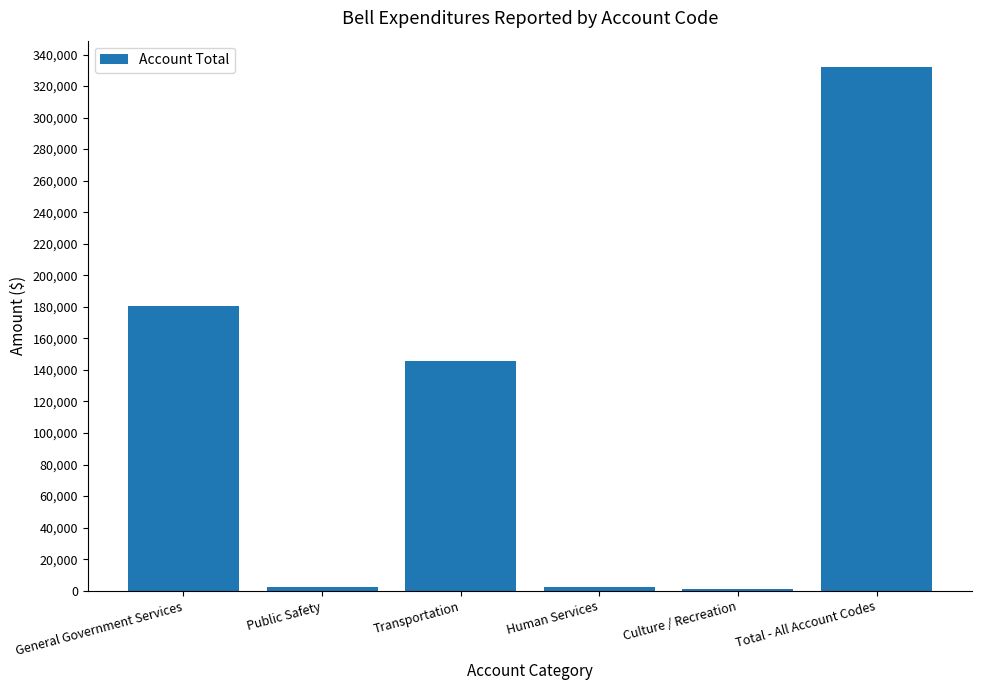

What is the value of the 2nd bar from the left?

2031